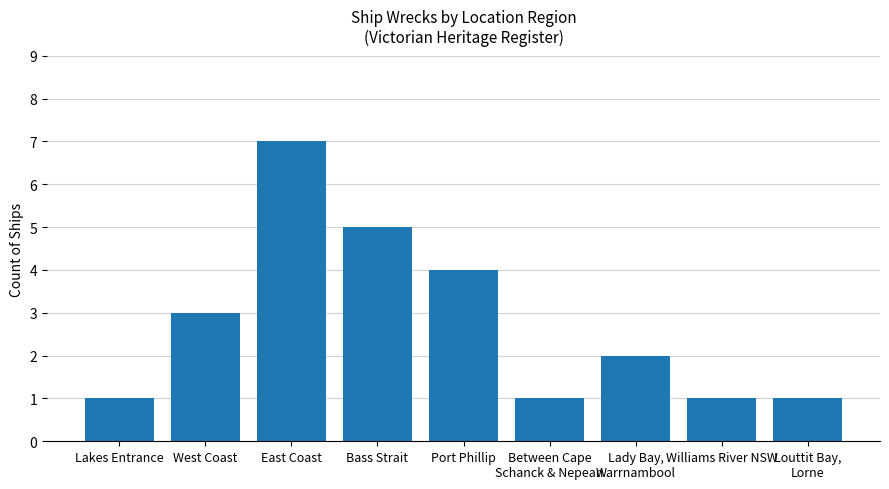

Approximately how many times larger is the value at Lakes Entrance compared to Williams River NSW?

1.0